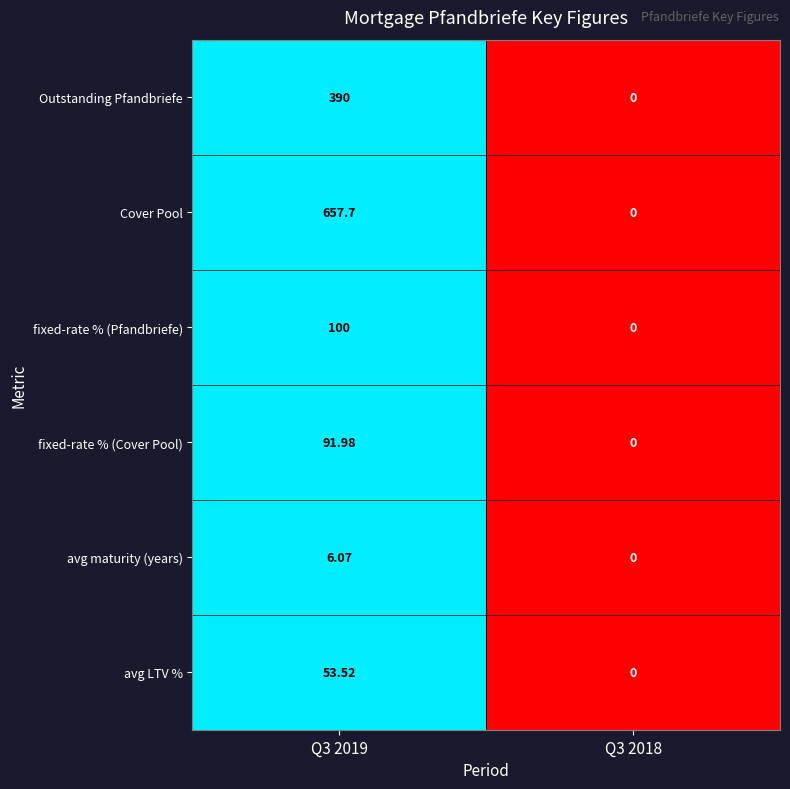

Between Q3 2019 and Q3 2018, which series saw the biggest shift?

Cover Pool